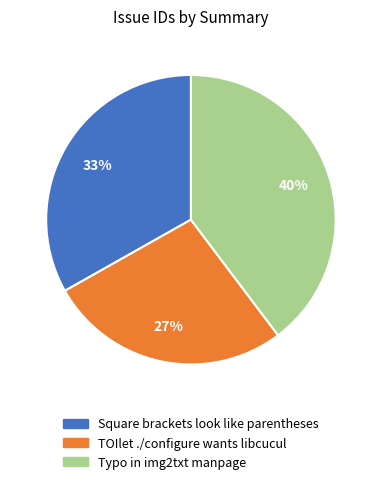

Combined, do TOIlet ./configure wants libcucul and Typo in img2txt manpage account for over 50%?

Yes